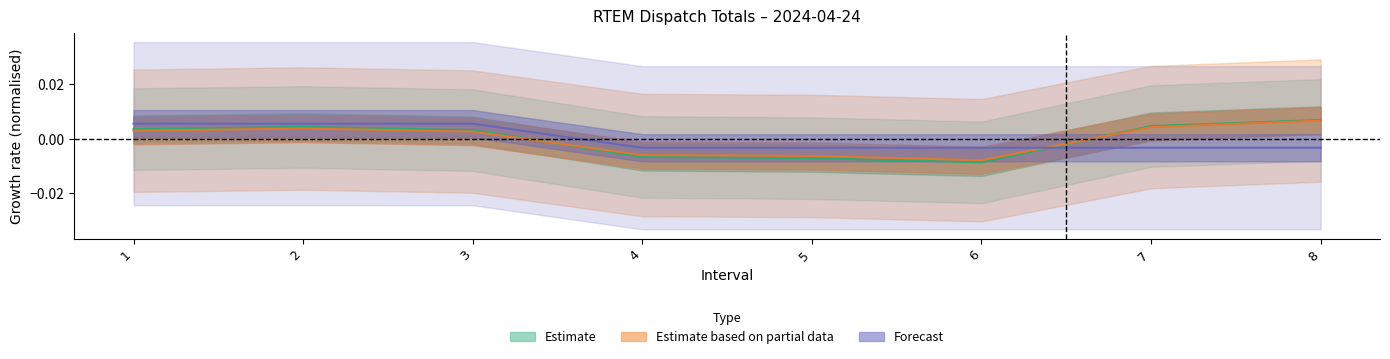

How many values in the Total series are below 0?

3